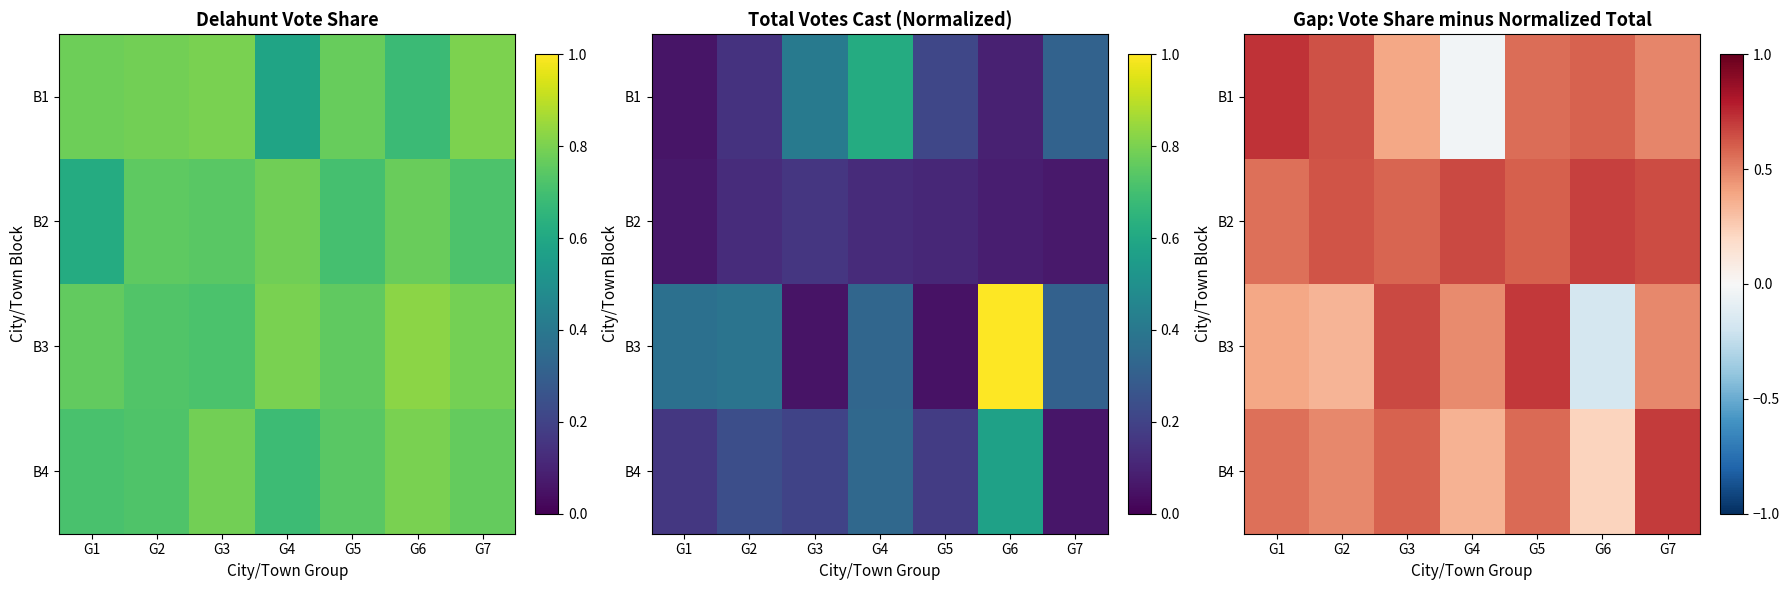

What is the smallest value displayed?

-0.2